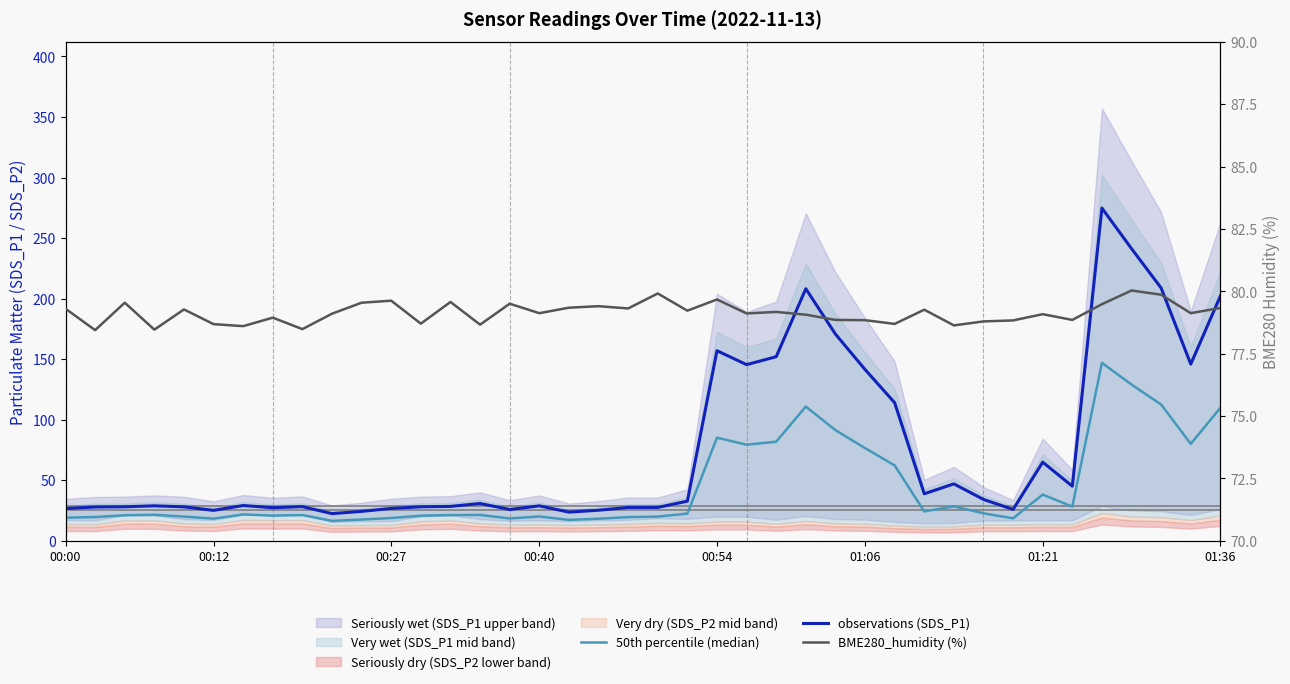

What is the approximate value of BME280_humidity (%) at 01:36?

78.9